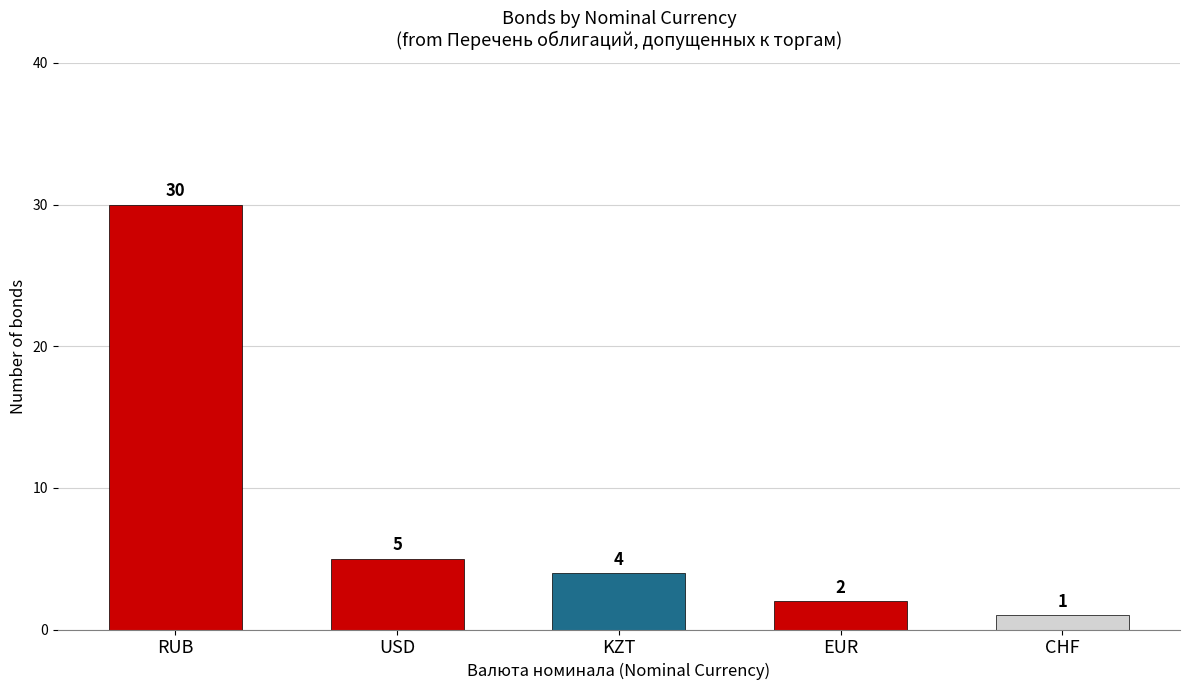

What position from the left is CHF?

5